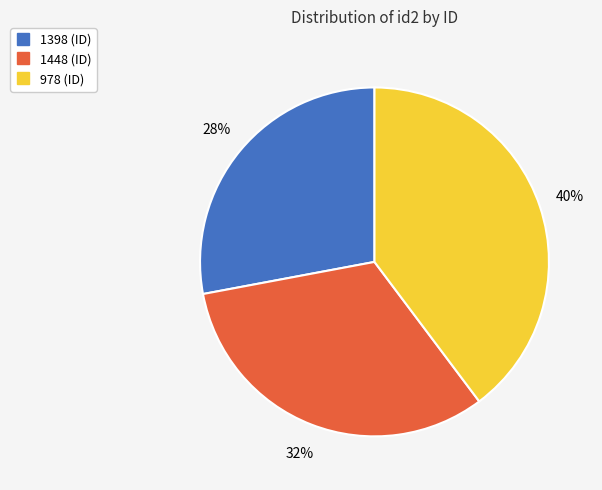

To the nearest percent, what is the combined percentage of 1398 and 1448?

60%